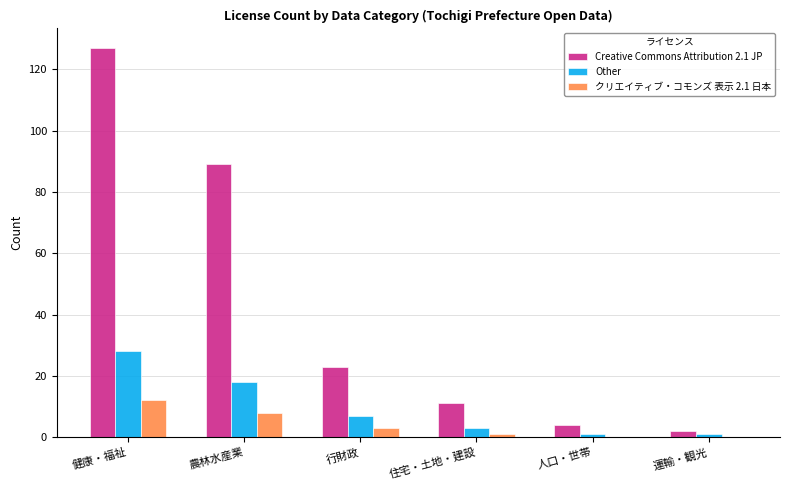

What is the maximum value for Other?

28